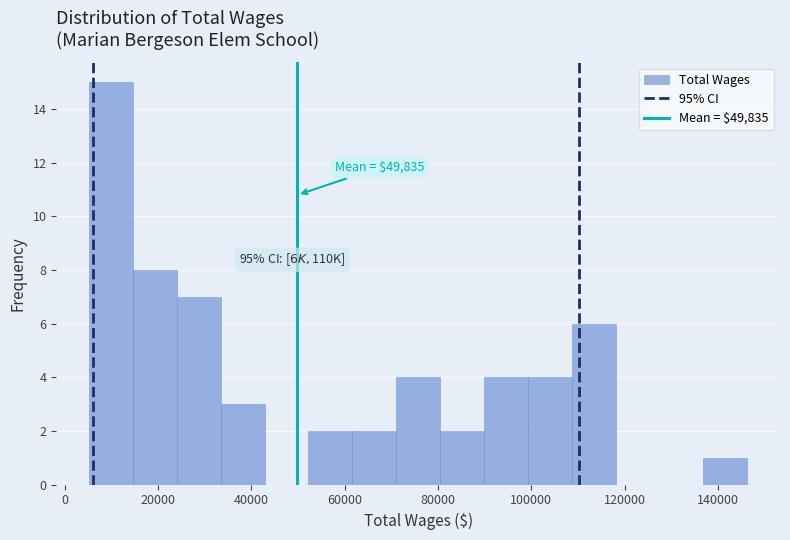

Over which range of the x-axis is the bar tallest?

6000 to 14000